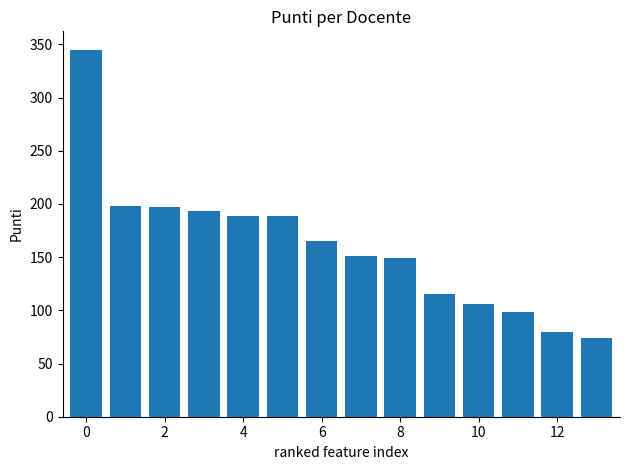

Count the number of categories in the chart.

14